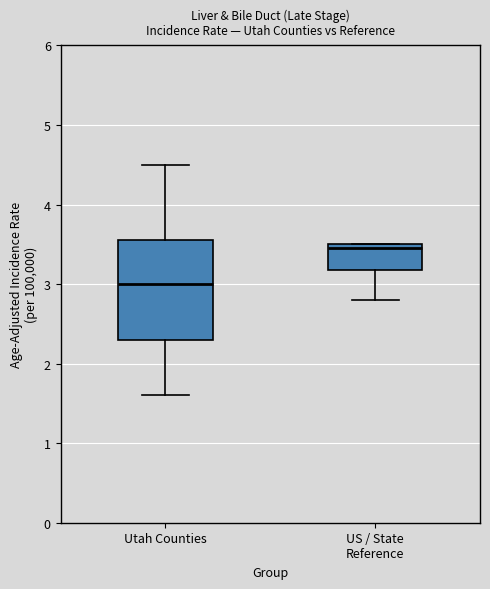

Reading left to right, transcribe this box plot: for each box, give where its median line is, the range the box spans, and where its two whiskers end, as read against the y-axis. The values are not printed on the chart, so give them approximately, as read against the axis.

Utah Counties: median 3.0, box 2.3 to 3.6, whiskers 1.6 to 4.5
US / State Reference: median 3.5 (just below the box's upper edge), box 3.2 to 3.5, whiskers 2.8 to 3.5